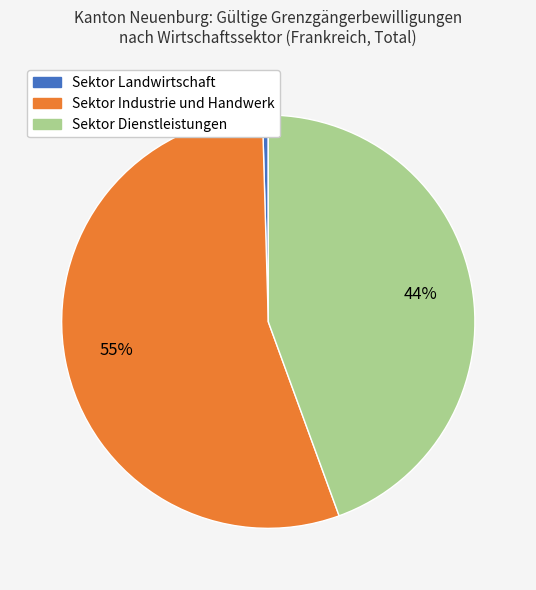

Is Sektor Landwirtschaft the majority of the pie?

No